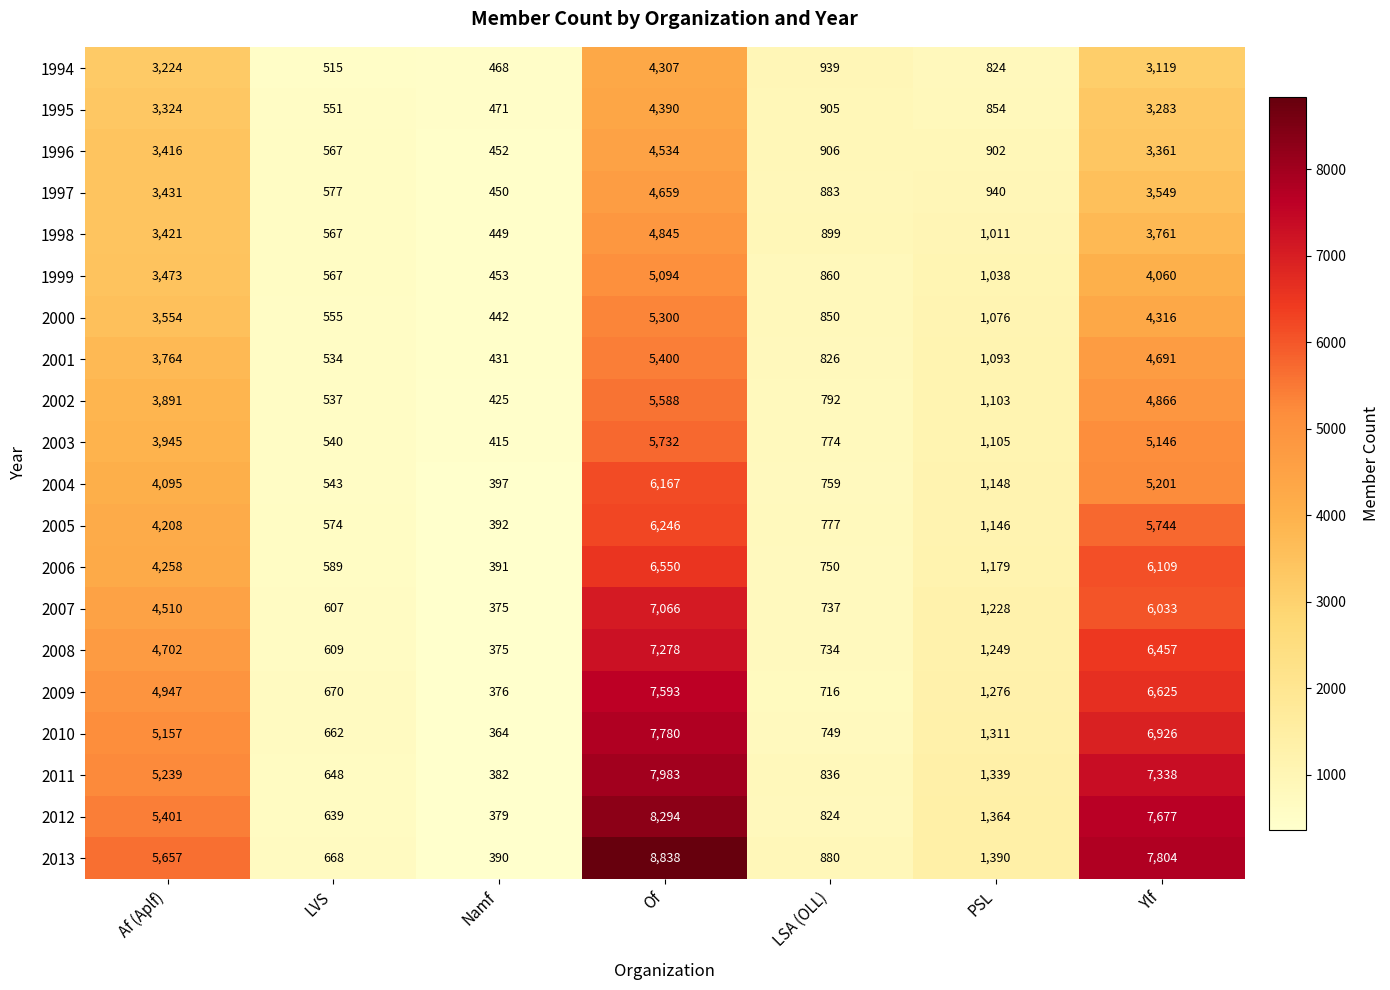

What is the spread (max minus min) of values at Af (Aplf)?

2433